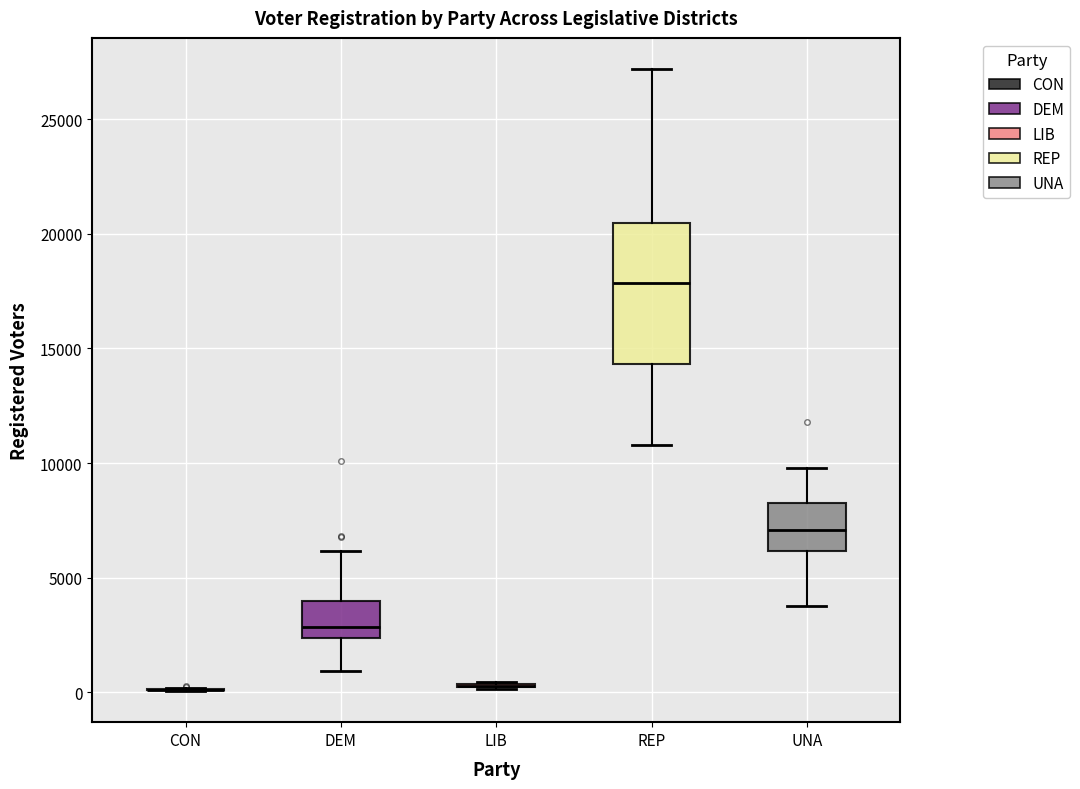

Reading left to right, transcribe this box plot: for each box, give where its median line is, the range the box spans, and where its two whiskers end, as read against the y-axis. The values are not printed on the chart, so give them approximately, as read against the axis.

CON: box collapsed to a line at 0, whiskers 0 to 0
DEM: median 3000, box 2500 to 4000, whiskers 1000 to 6000
LIB: box collapsed to a line at 500, whiskers 0 to 500
REP: median 18000, box 14500 to 20500, whiskers 11000 to 27000
UNA: median 7000, box 6000 to 8500, whiskers 4000 to 10000